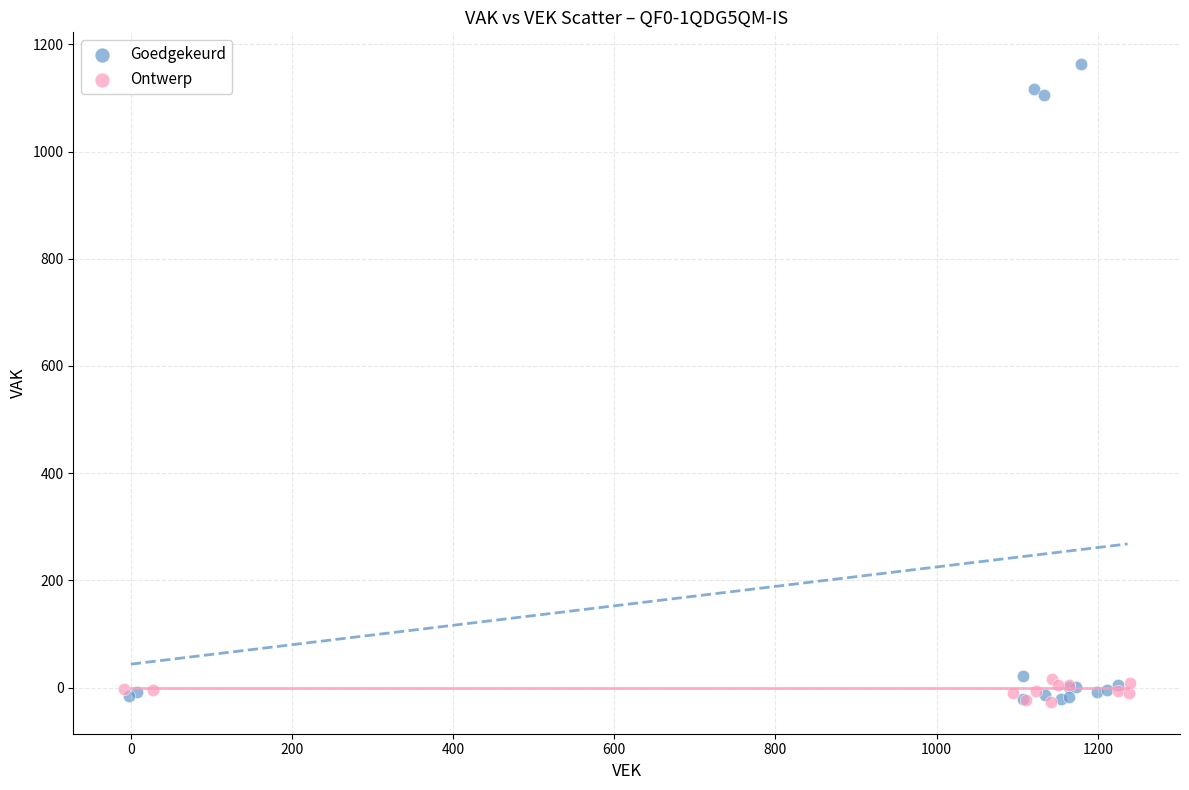

Which series has the widest spread of Y values?

Goedgekeurd